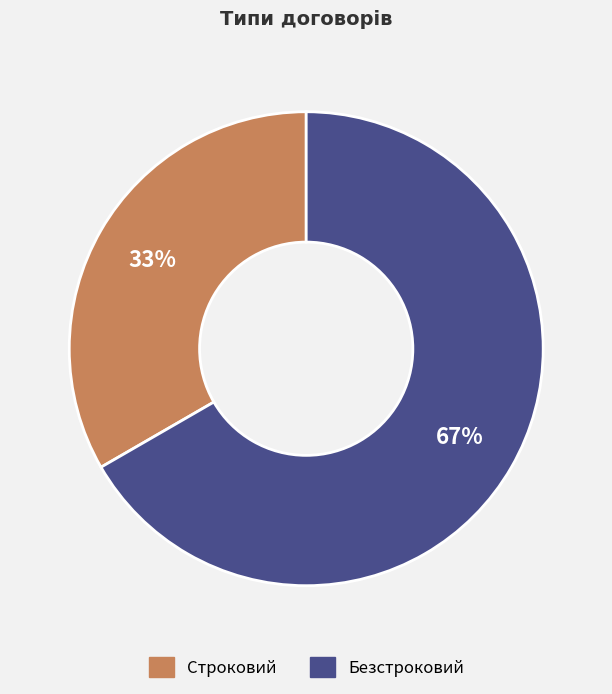

Which slice is the smallest?

Строковий